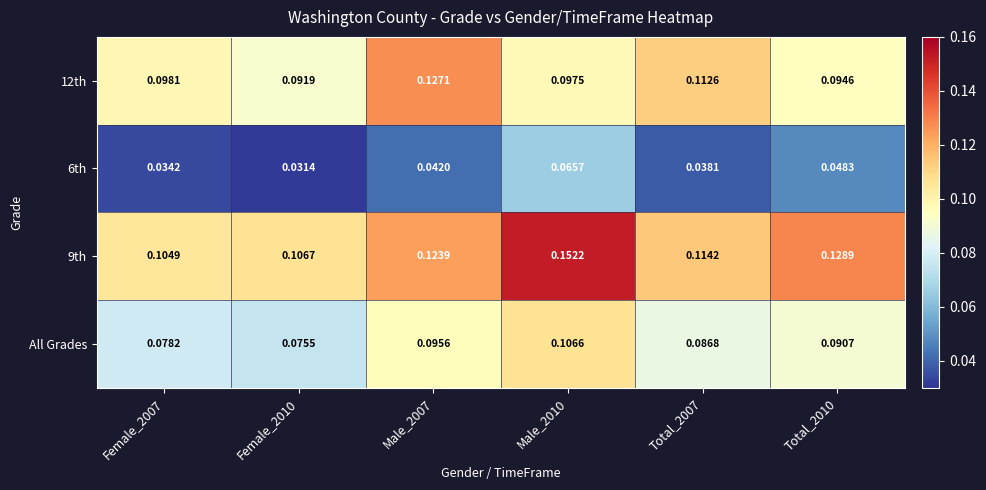

At how many categories does at least one series exceed 0?

6